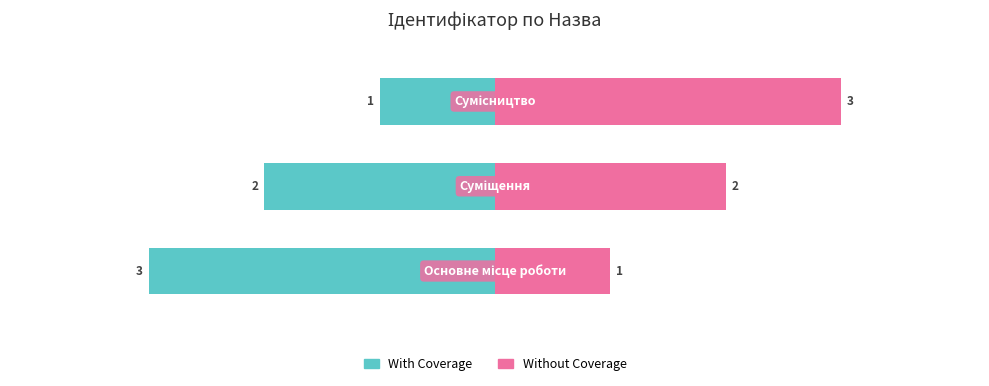

Which series has the widest spread of values?

With Coverage